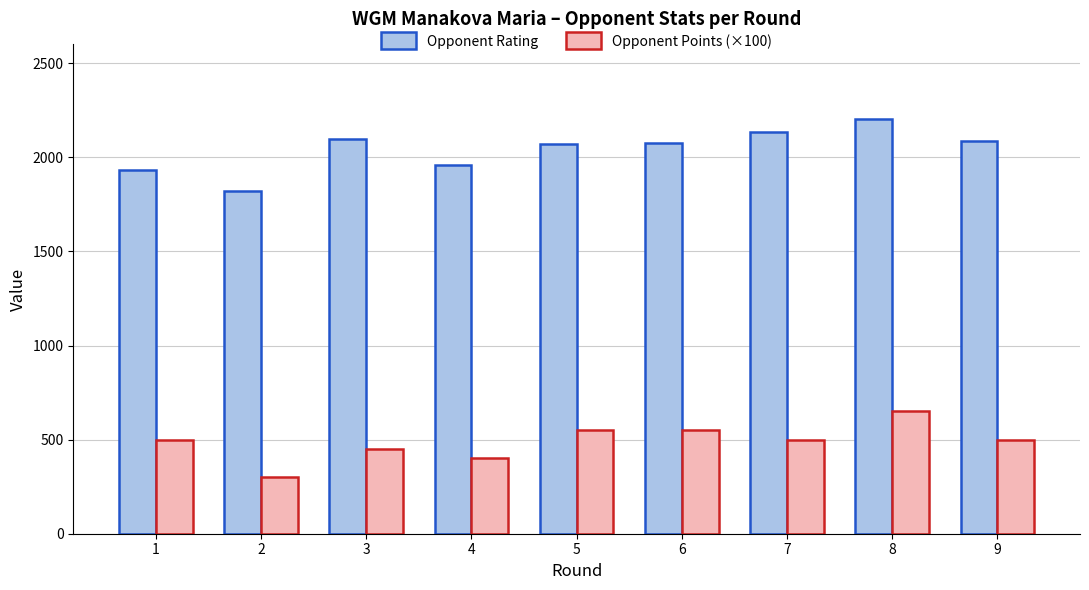

List the series in order of their peak value, lowest first.

Opponent Points (×100), Opponent Rating